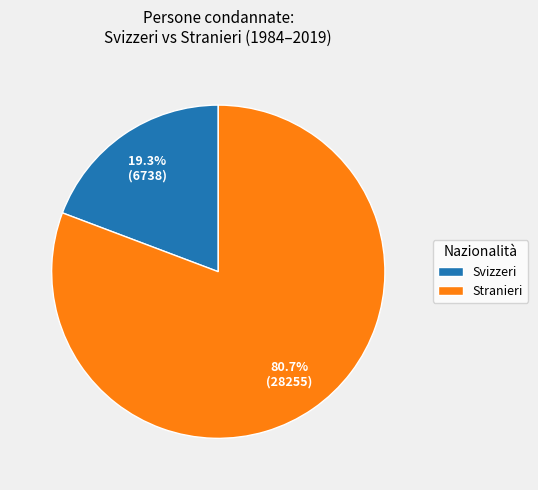

Count the number of slices in the pie.

2